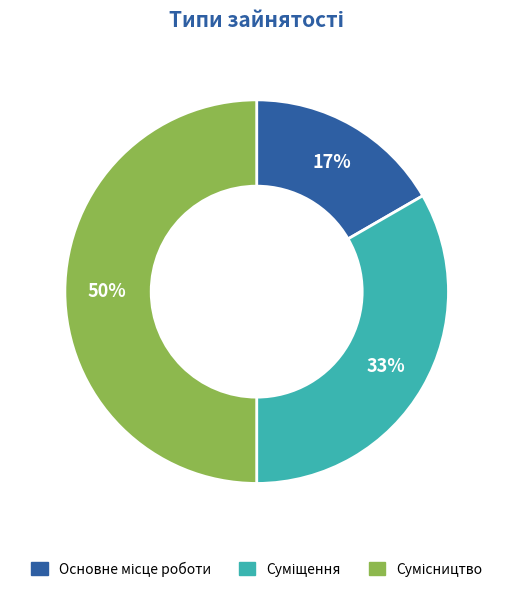

How many segments does this pie chart have?

3